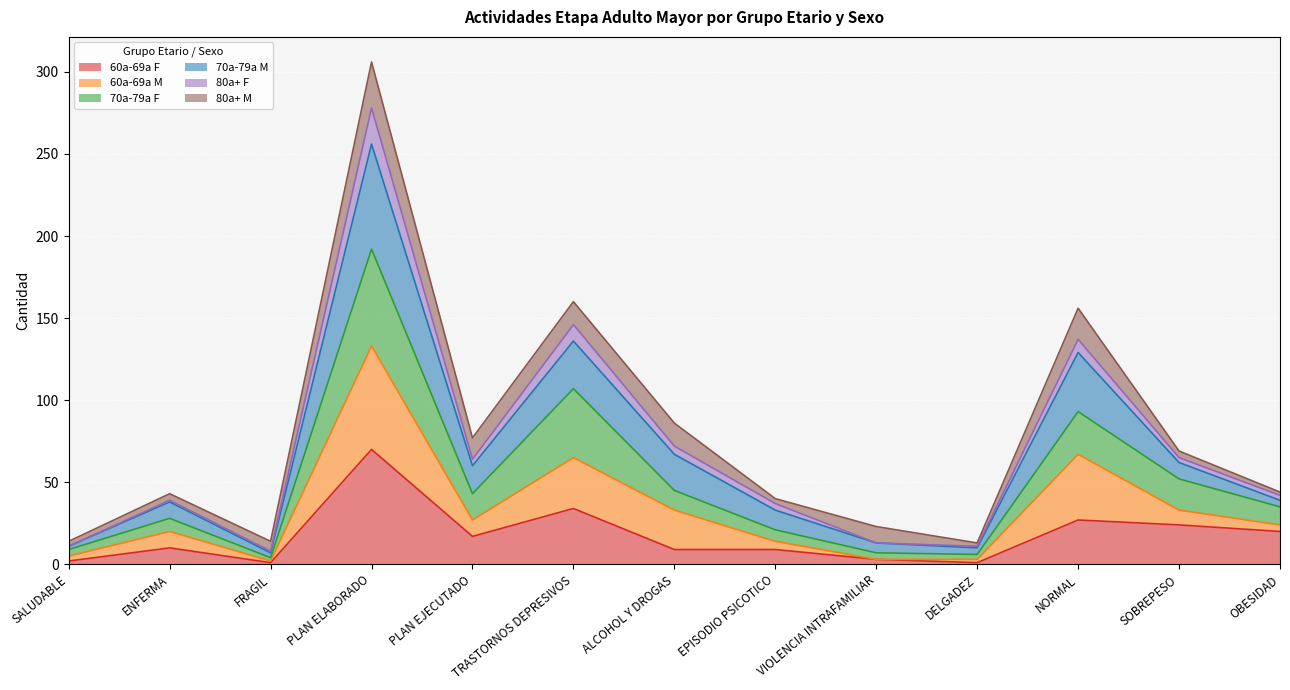

In 70a-79a M, how many points are higher than both neighbors (excluding endpoints)?

4